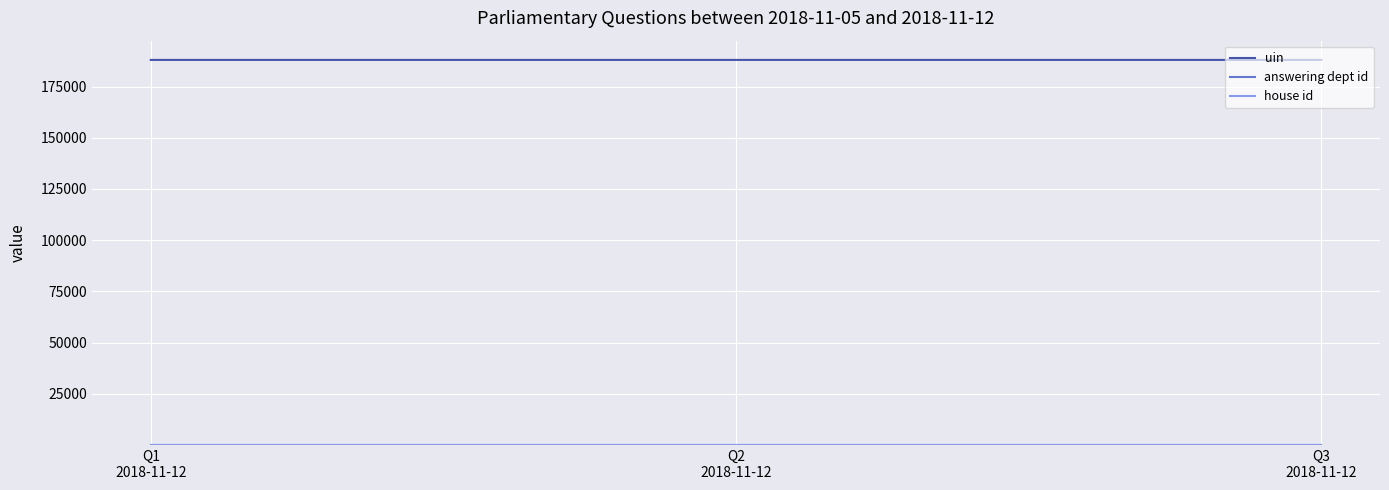

What is the approximate value of uin at Q2
2018-11-12?

188026